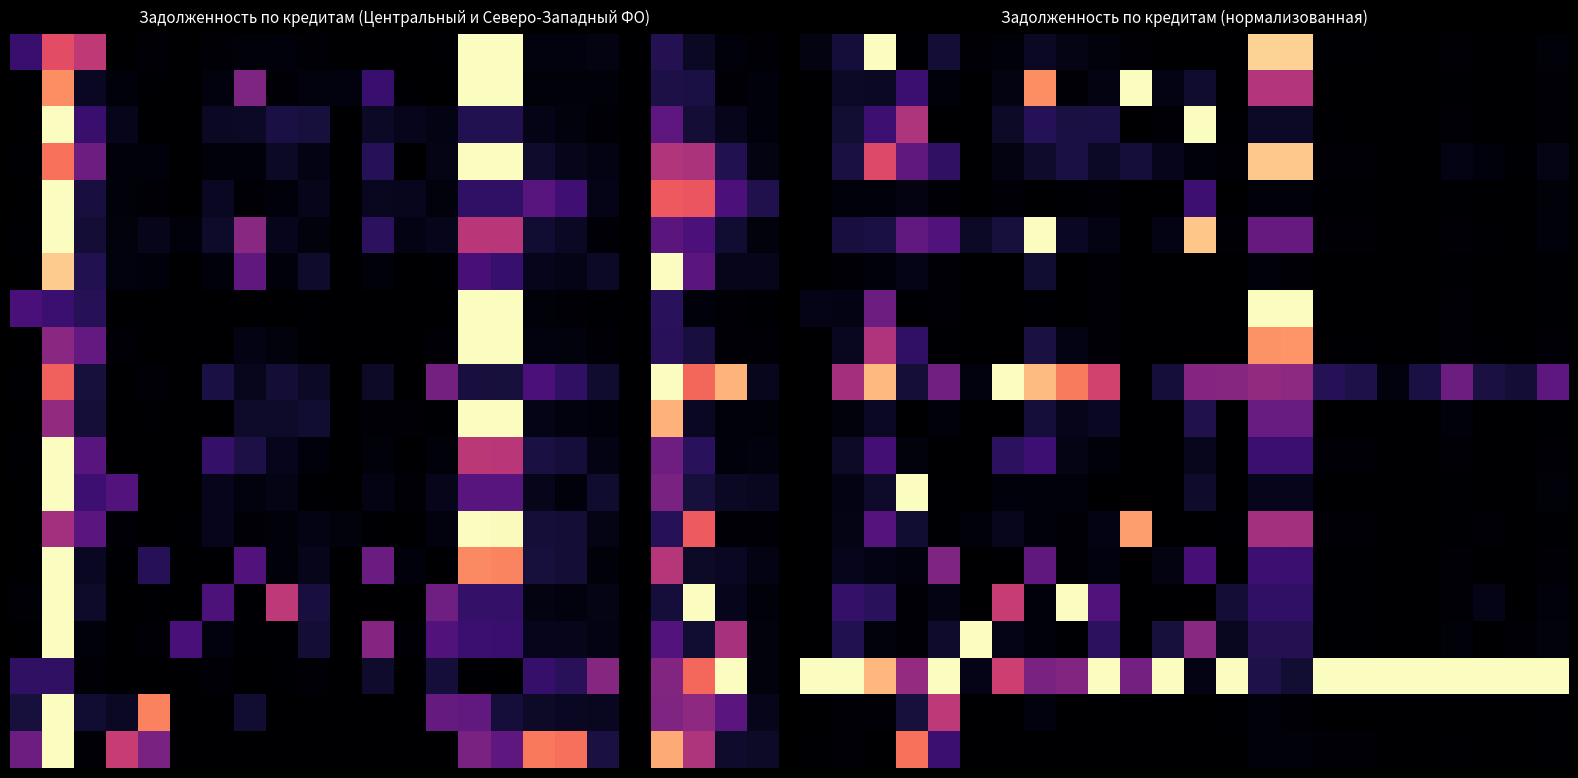

At which category is the sum across all series the highest?

14